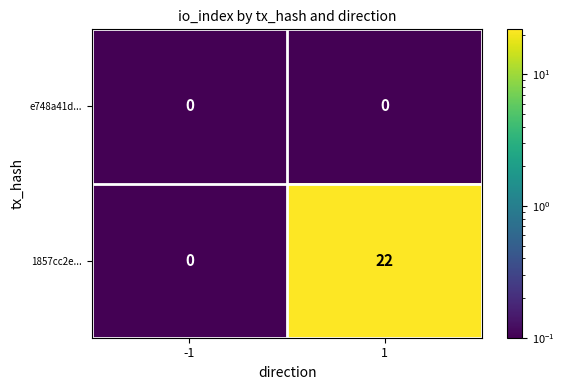

Reading left to right, transcribe all the data shown in this chart.

e748a41d...: 0	0
1857cc2e...: 0	22